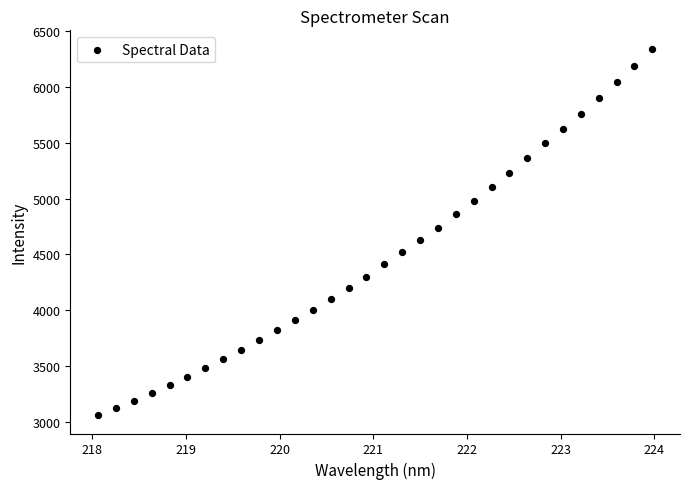

What is the range of Y values (max minus min)?

3281.8